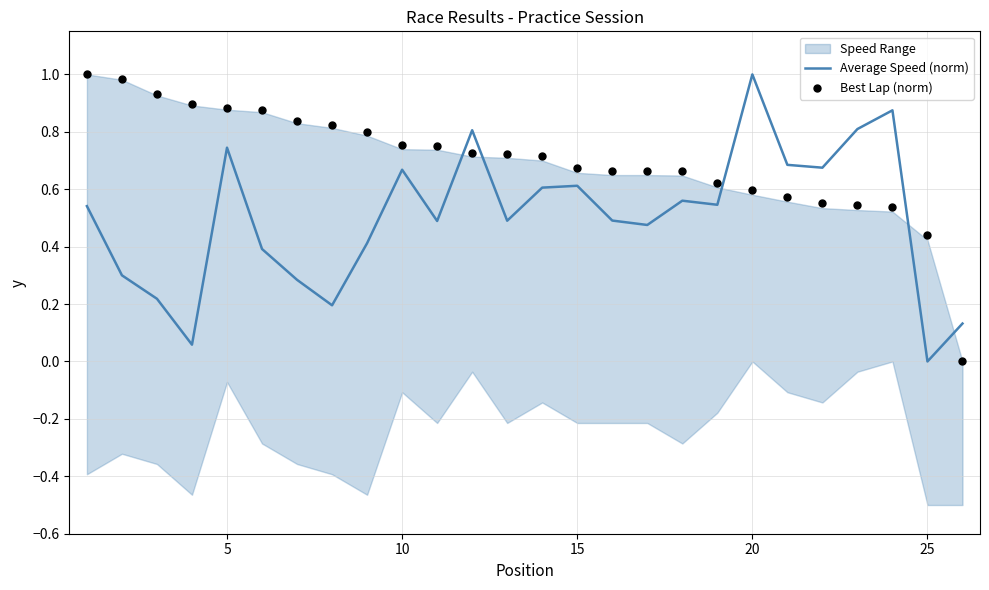

Which series has the largest total across all categories?

Best Lap (norm)